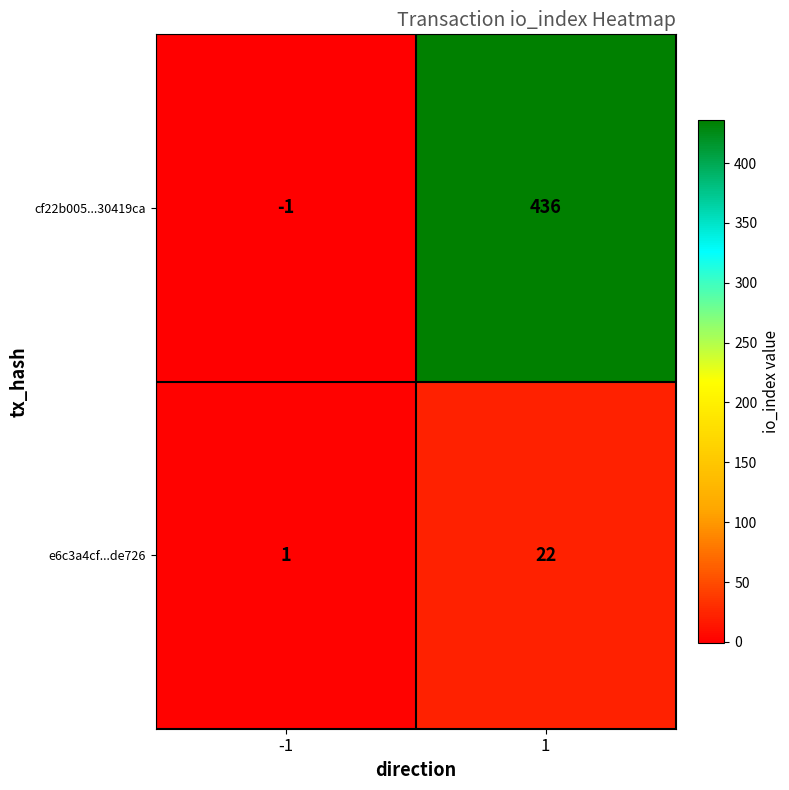

What is the approximate value of cf22b005...30419ca at 1, to the nearest 10?

440